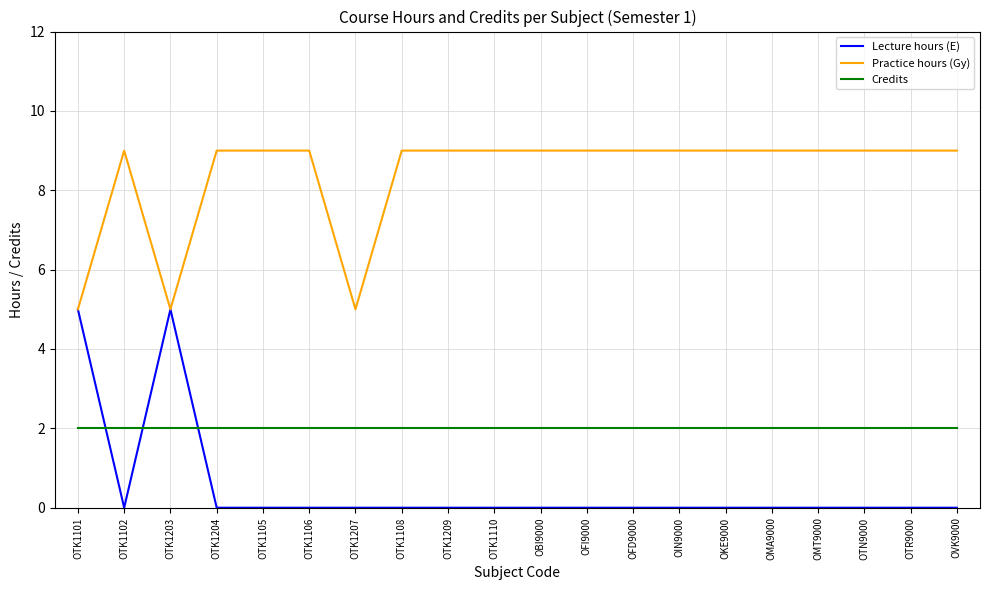

What are all the series names shown in the legend?

Lecture hours (E), Practice hours (Gy), Credits